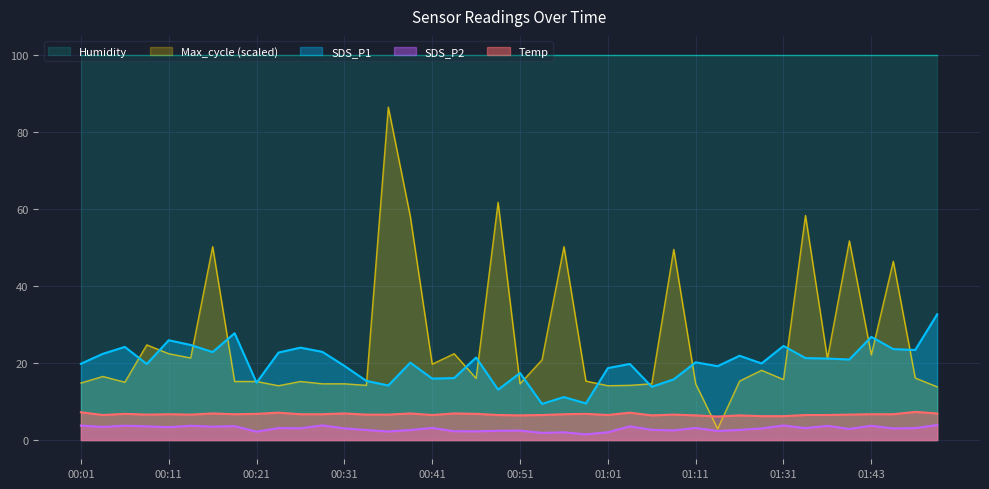

What is the greatest value displayed?

99.9